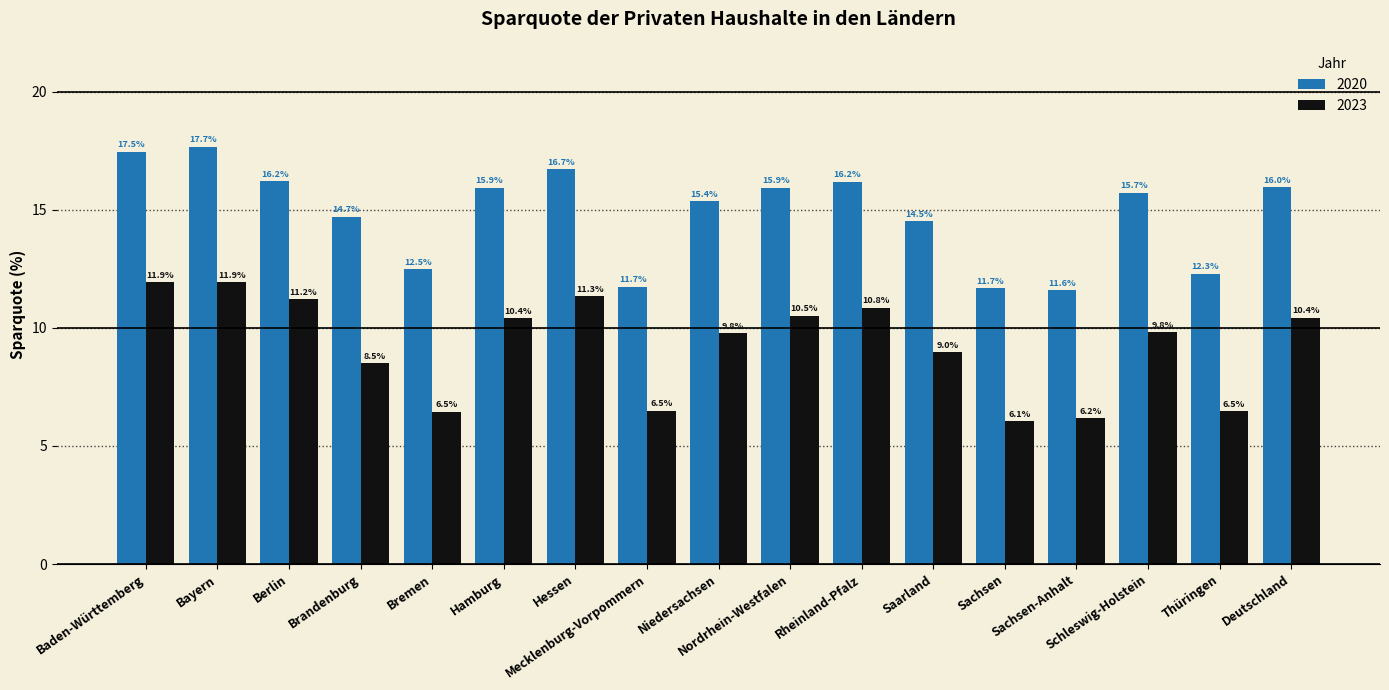

What is the difference between the second highest and second lowest values in the 2023 series?

5.7